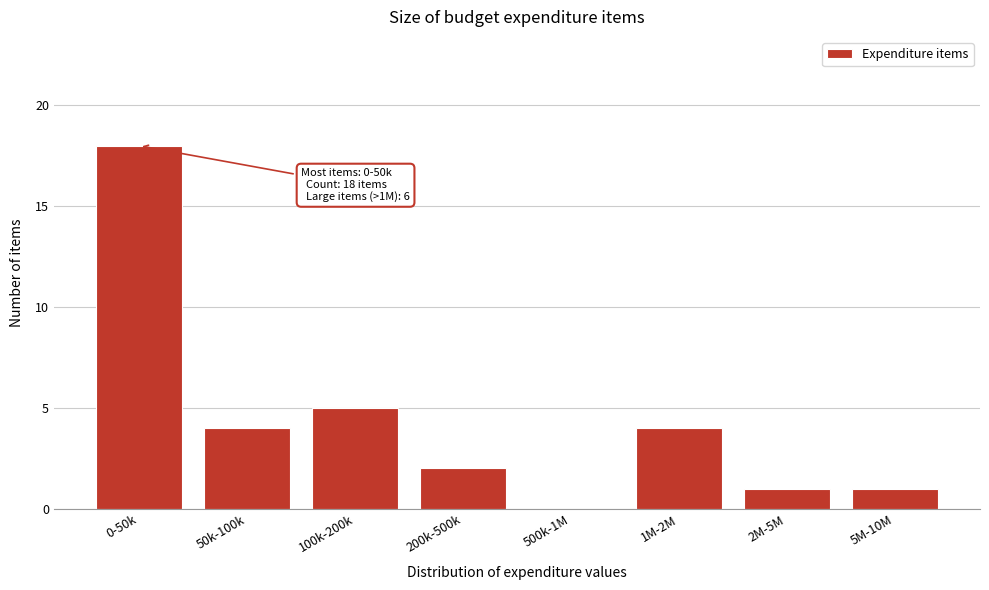

Reading right to left, extract all data points from this chart.

5M-10M=1	2M-5M=1	1M-2M=4	500k-1M=0	200k-500k=2	100k-200k=5	50k-100k=4	0-50k=18